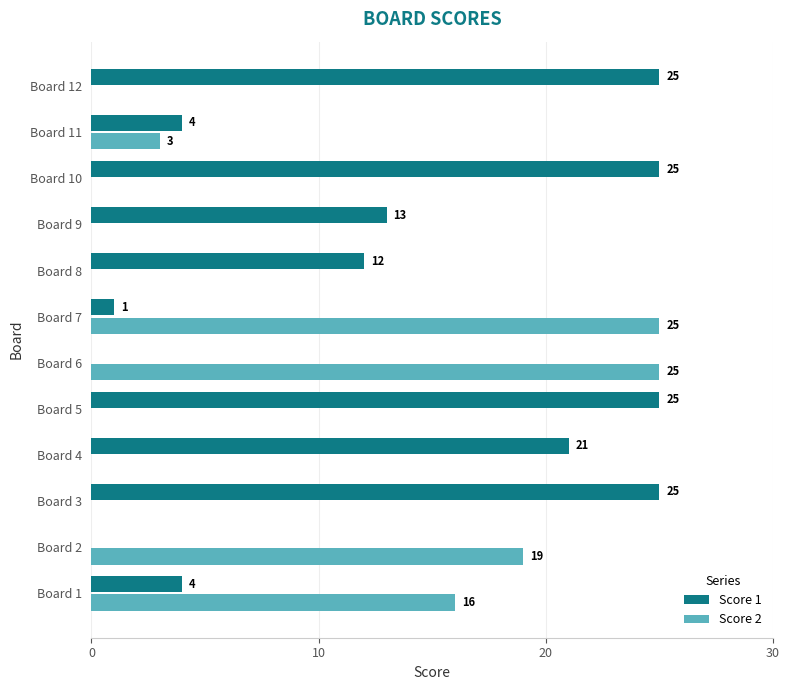

Between Board 8 and Board 9, which series saw the biggest shift?

Score 1